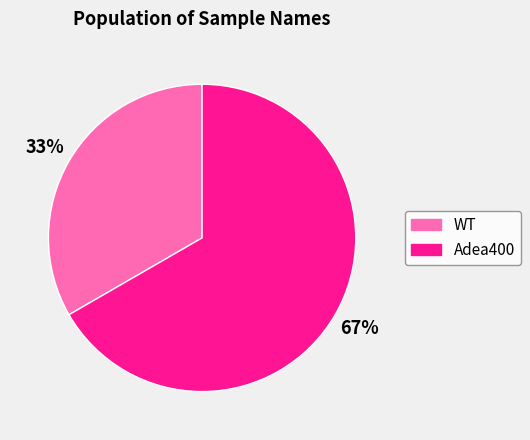

Count the number of slices in the pie.

2